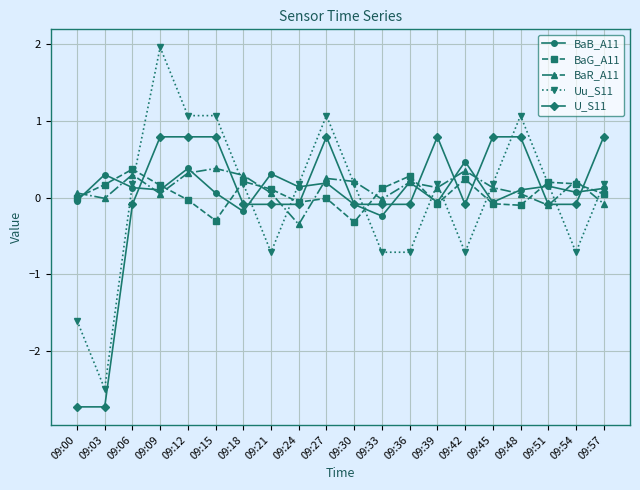

What is the spread (max minus min) of values at 09:18?

0.5